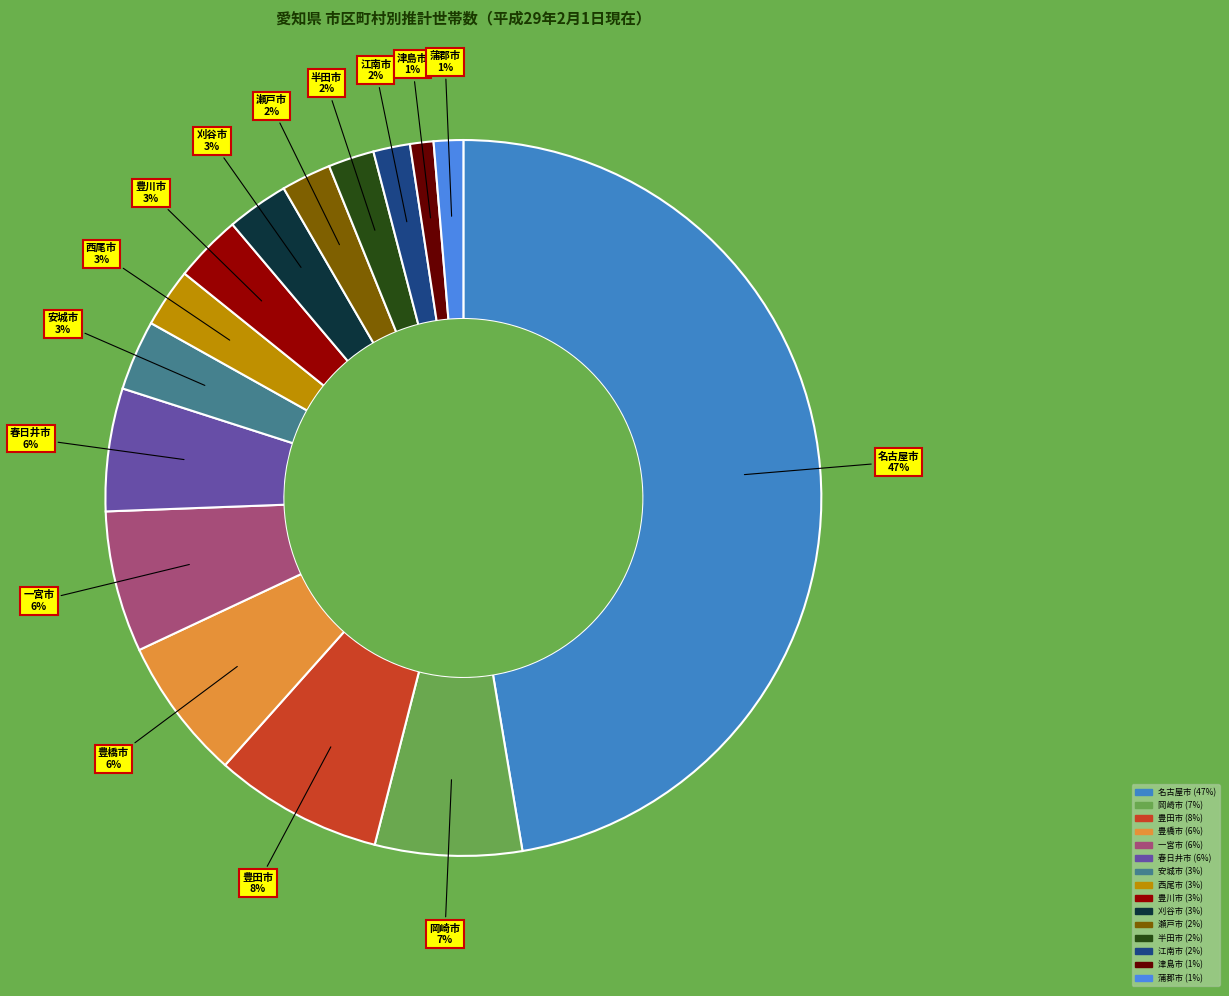

Count the number of slices in the pie.

15